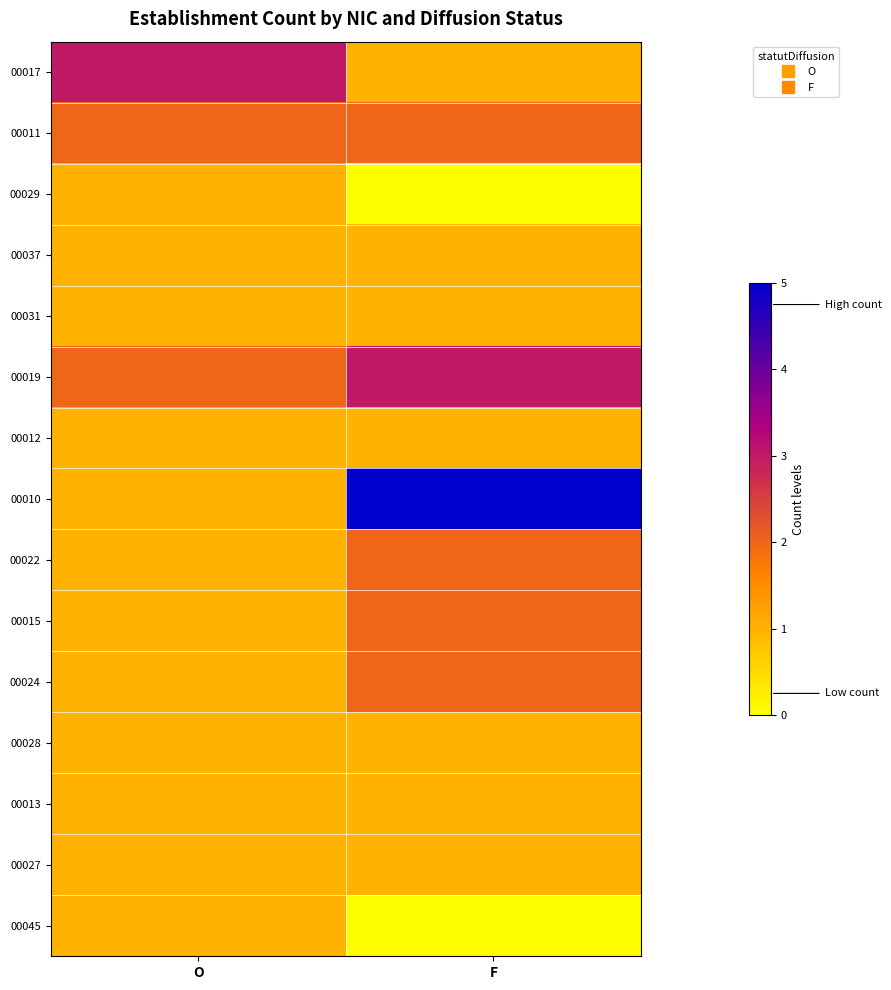

Reading right to left, what are all the values shown in this chart?

00017: F=1	O=3
00011: F=2	O=2
00029: F=0	O=1
00037: F=1	O=1
00031: F=1	O=1
00019: F=3	O=2
00012: F=1	O=1
00010: F=5	O=1
00022: F=2	O=1
00015: F=2	O=1
00024: F=2	O=1
00028: F=1	O=1
00013: F=1	O=1
00027: F=1	O=1
00045: F=0	O=1